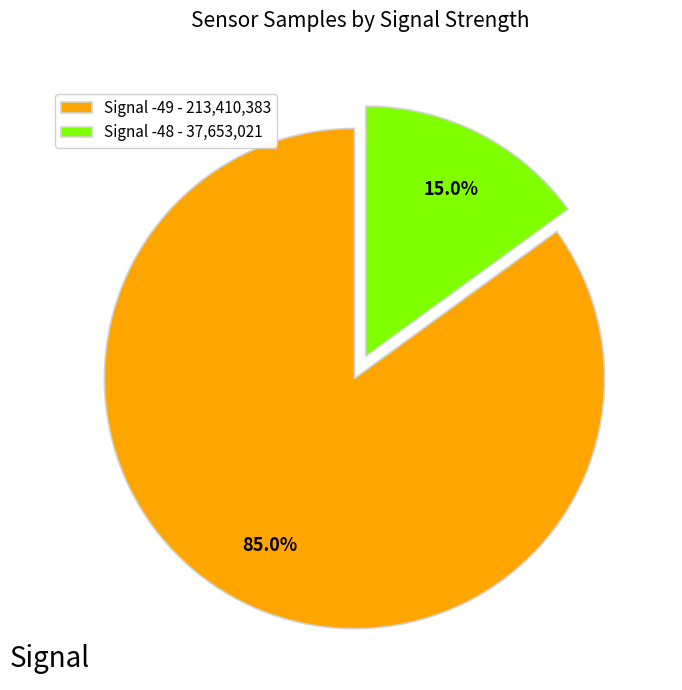

Which has a higher value, Signal -48 - 37,653,021 or Signal -49 - 213,410,383?

Signal -49 - 213,410,383